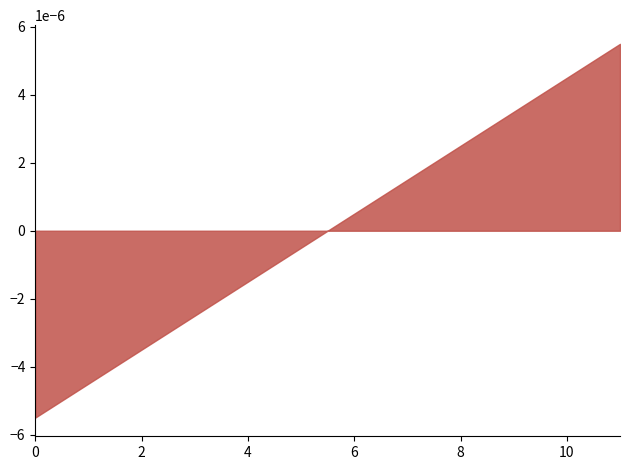

At which label does the data first exceed 0?

6